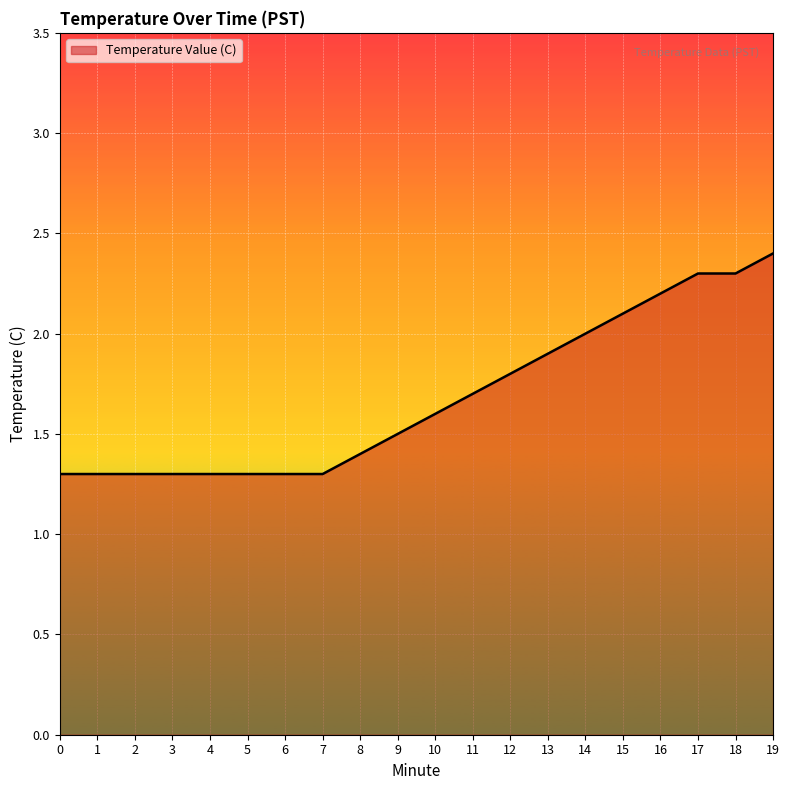

Reading left to right, extract all data points from this chart.

0=1.3	1=1.3	2=1.3	3=1.3	4=1.3	5=1.3	6=1.3	7=1.3	8=1.4	9=1.5	10=1.6	11=1.7	12=1.8	13=1.9	14=2.0	15=2.1	16=2.2	17=2.3	18=2.3	19=2.4